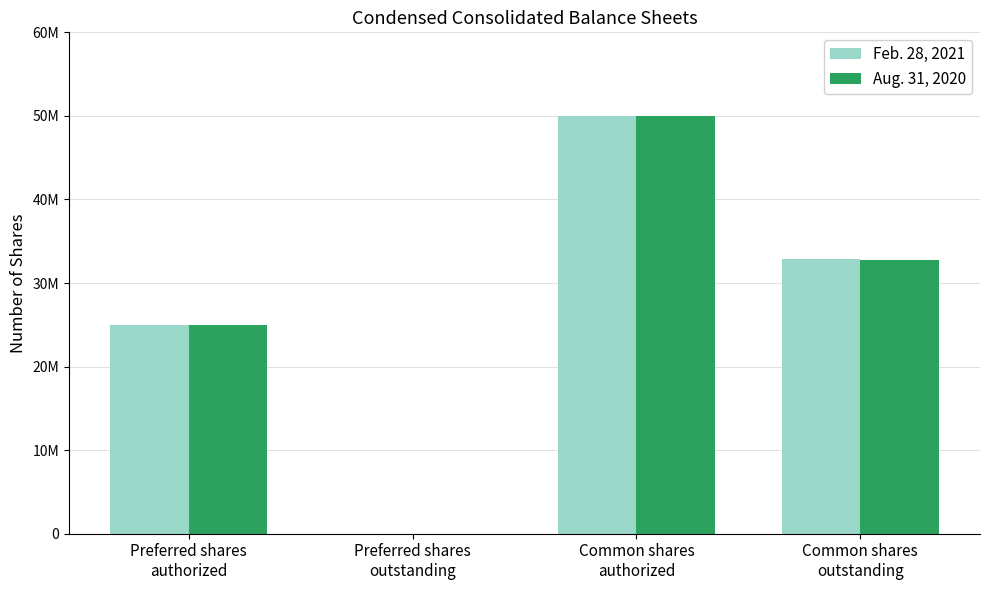

What are all the series names shown in the legend?

Feb. 28, 2021, Aug. 31, 2020